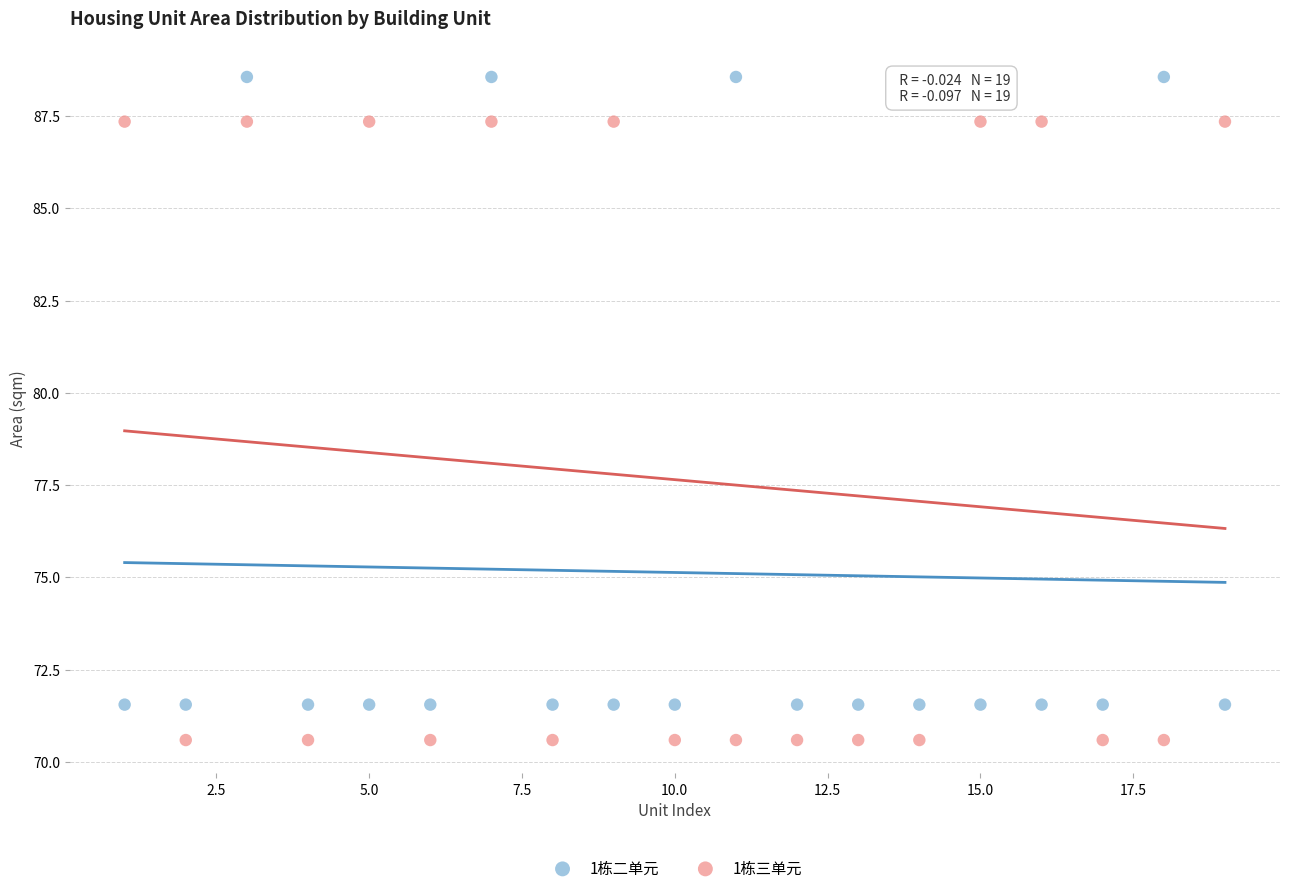

What are all the series names shown in the legend?

1栋二单元, 1栋三单元